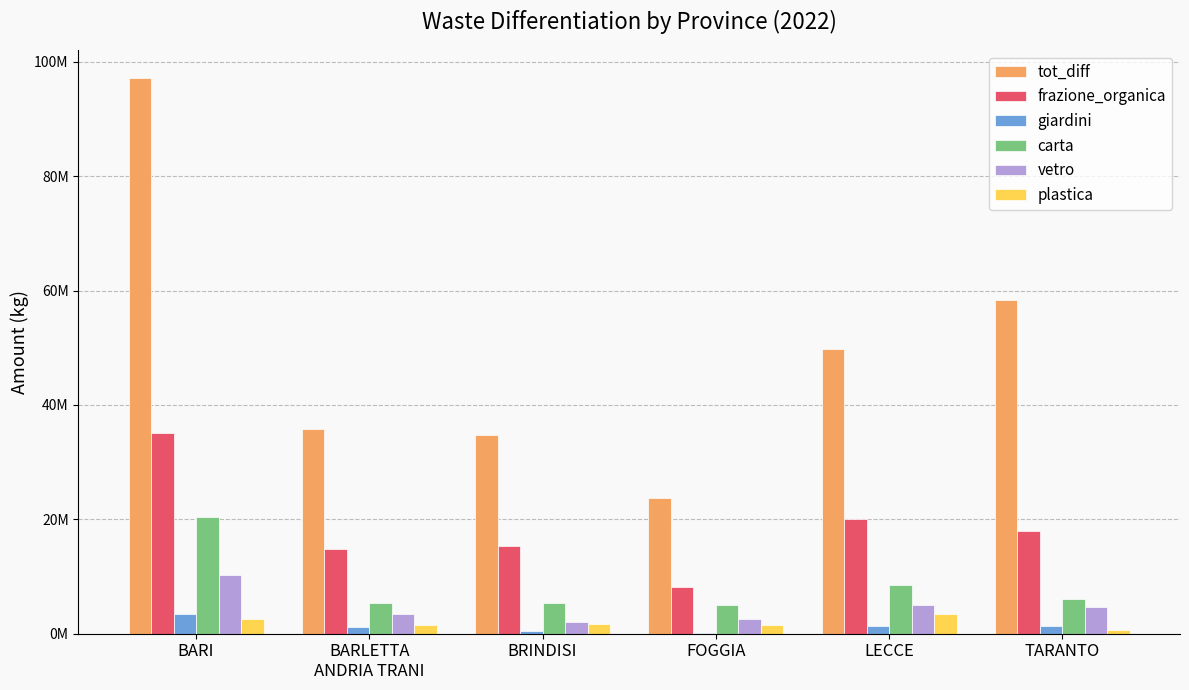

Which series has the largest total across all categories?

tot_diff